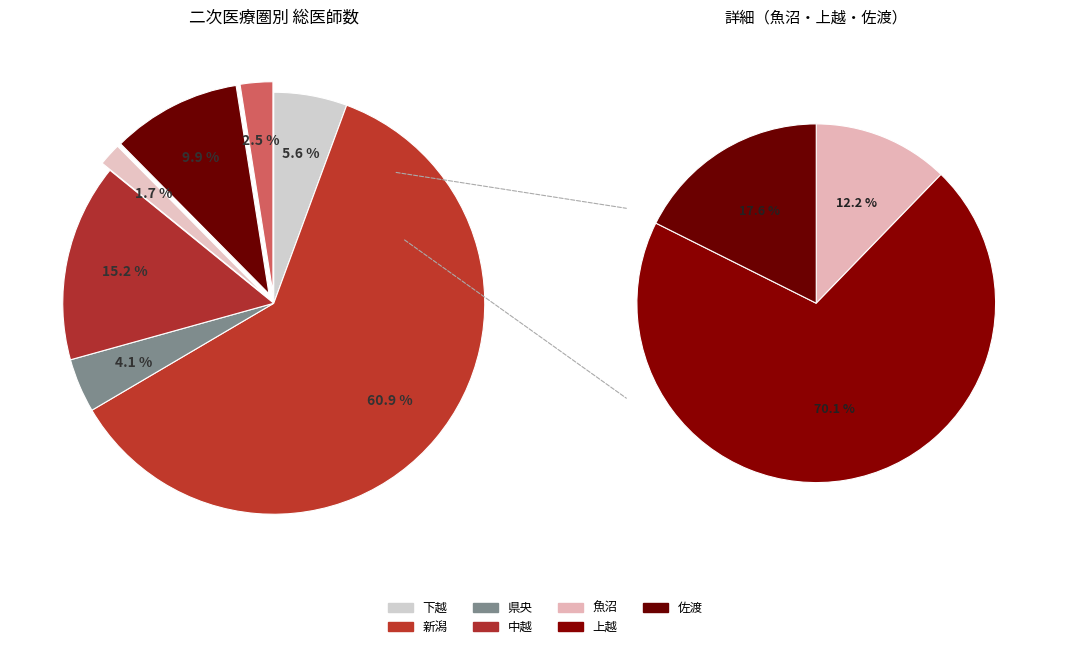

To the nearest percent, what is the combined percentage of 中越 and 下越?

21%